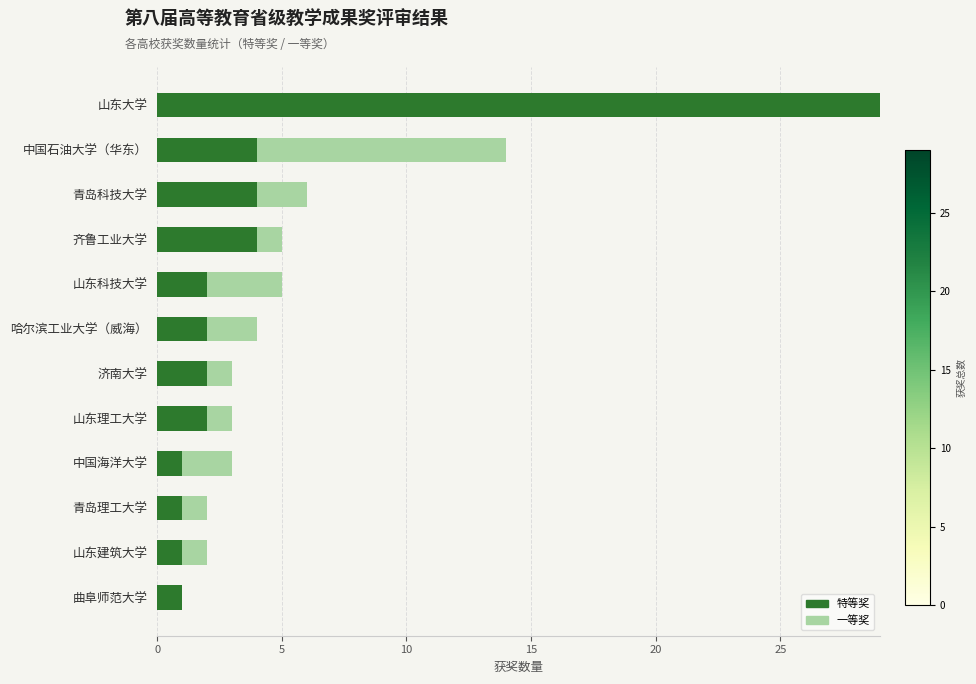

True or false: 特等奖 has a value of 48 at 山东大学.

False